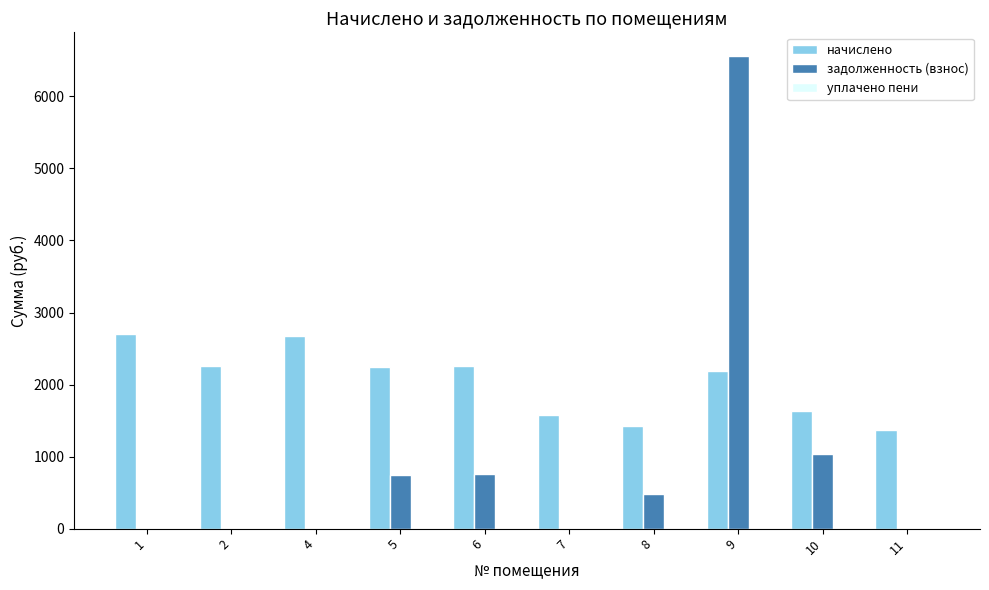

What is the average value of the задолженность (взнос) series?

957.0